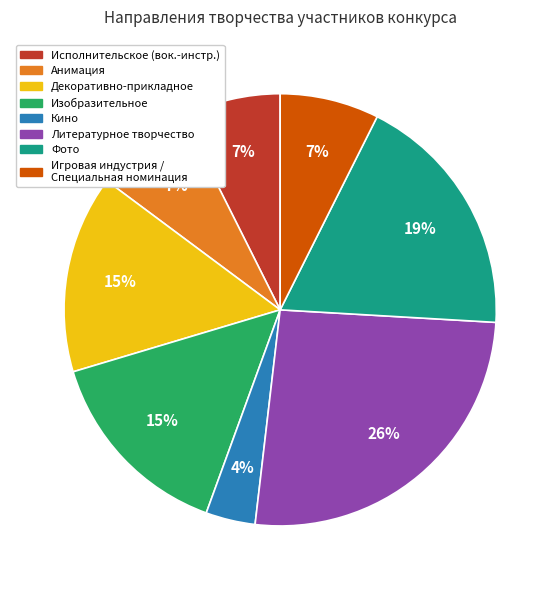

Does any single category account for the majority?

No